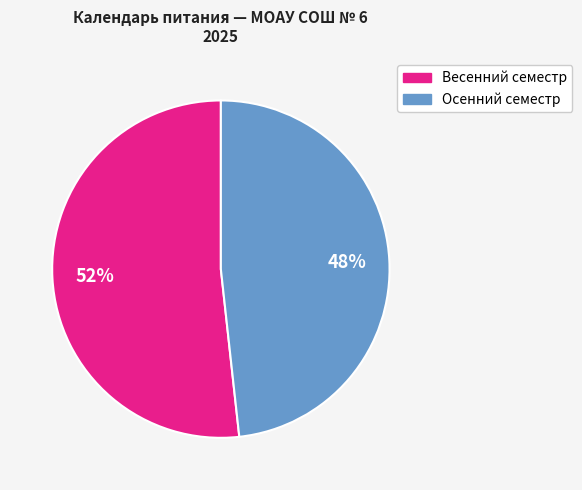

Is there a majority slice in this chart?

Yes